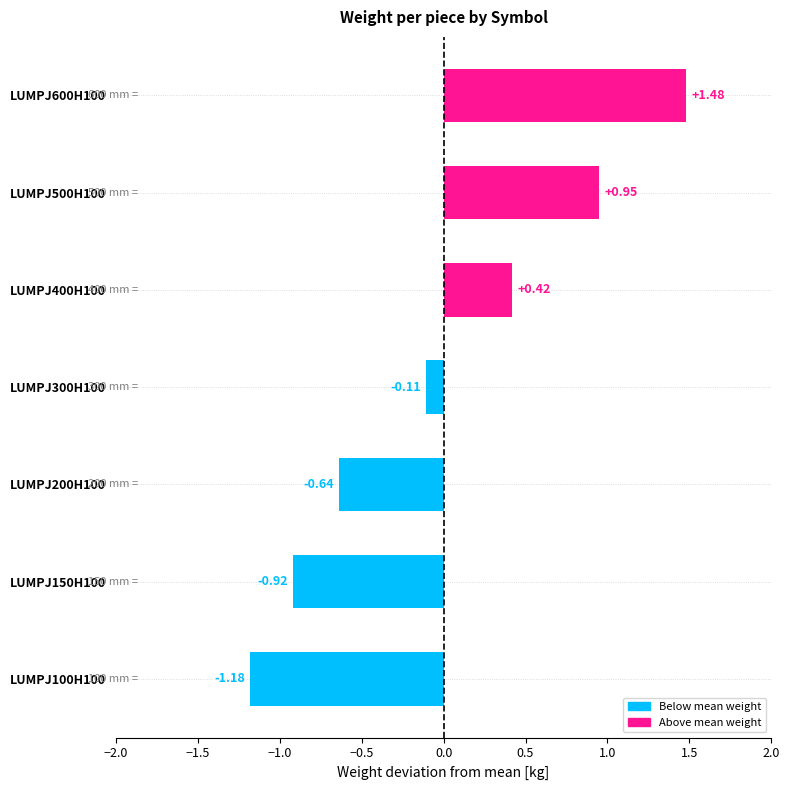

Which category has the lowest value across all series?

LUMPJ100H100